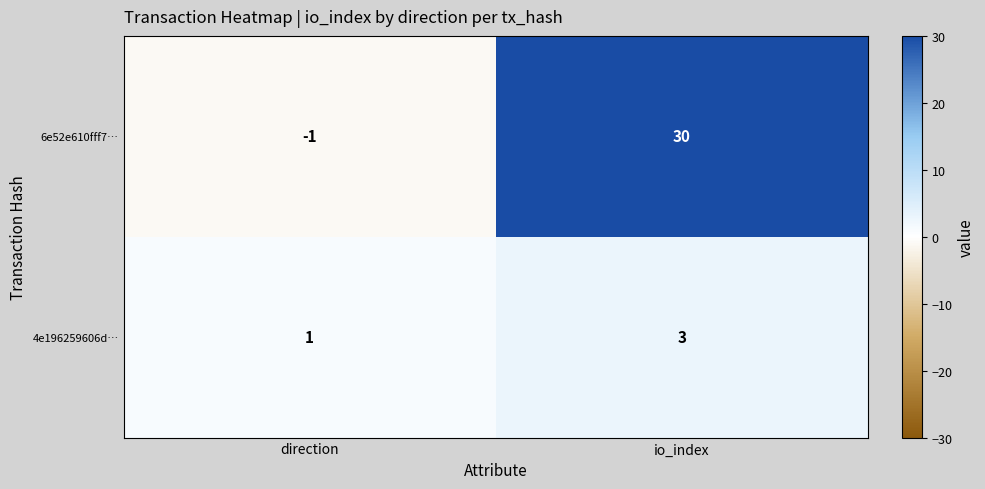

At which label is 4e196259606d… closest to 2?

direction